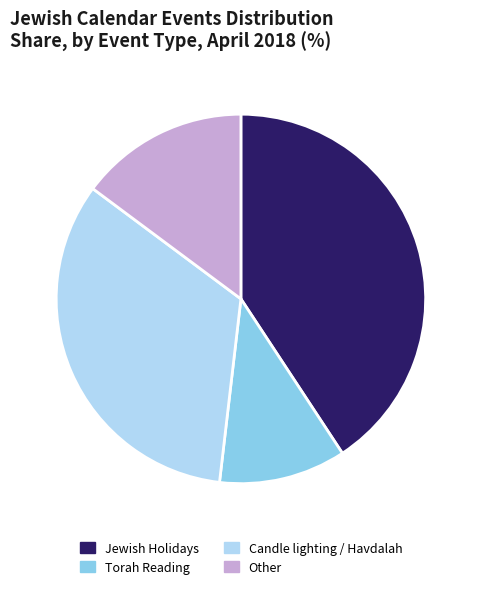

True or false: Other accounts for 1% of the total.

False